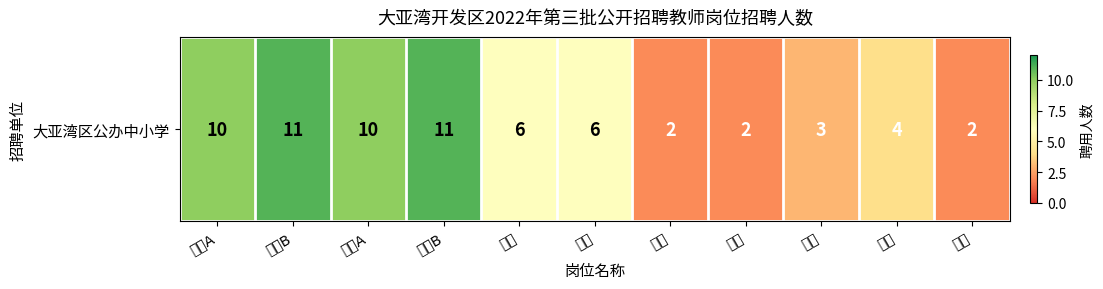

What is the difference between the maximum and minimum values?

9